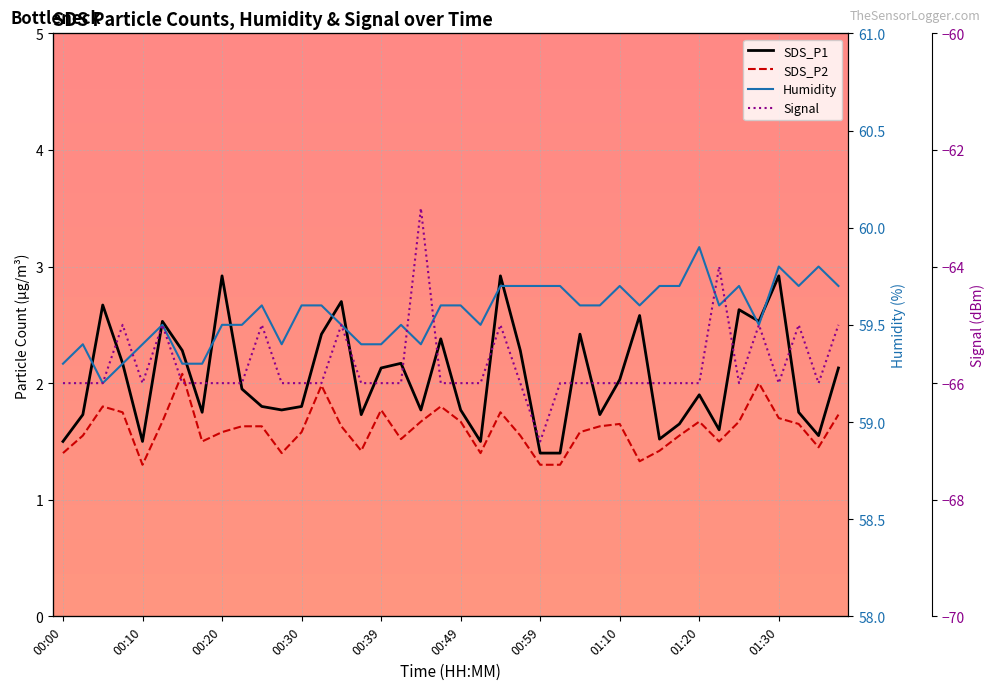

How many distinct data groups are displayed?

4